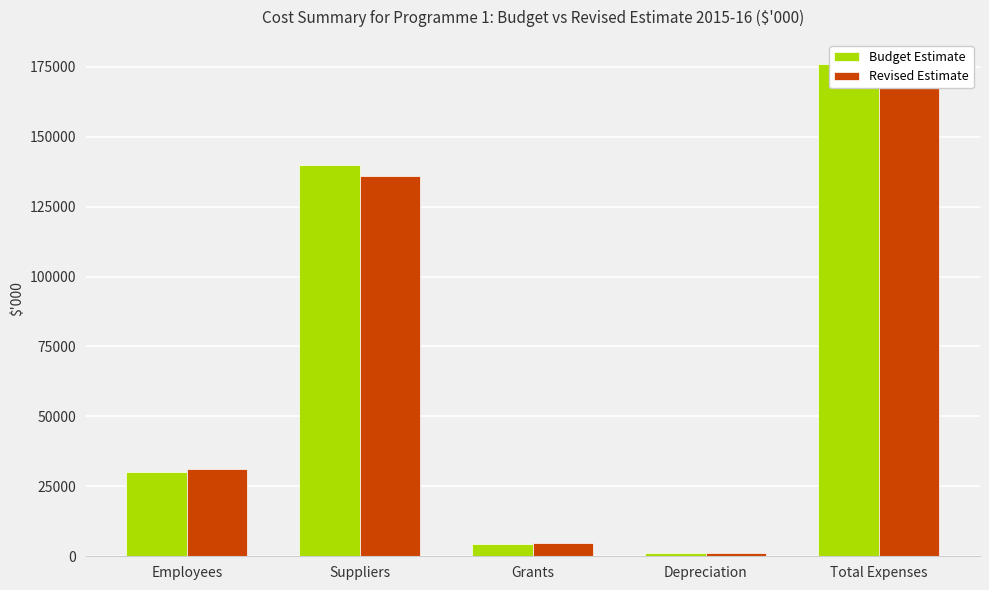

Which series has the largest range (max minus min)?

Budget Estimate